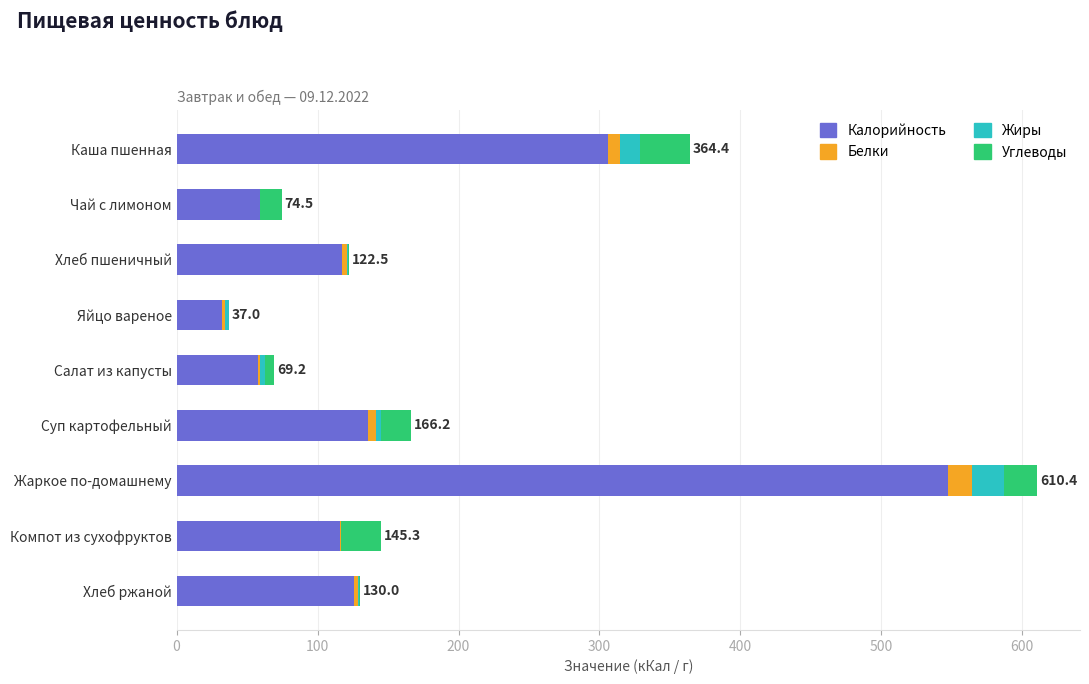

Is it true that Калорийность equals 428.9 at Каша пшенная?

False